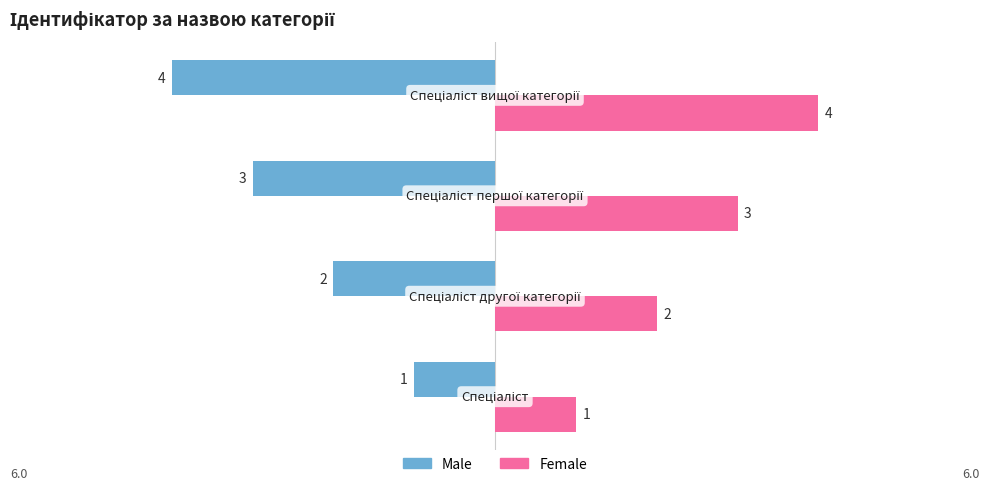

What is the difference between the maximum and minimum values in the Female series?

3